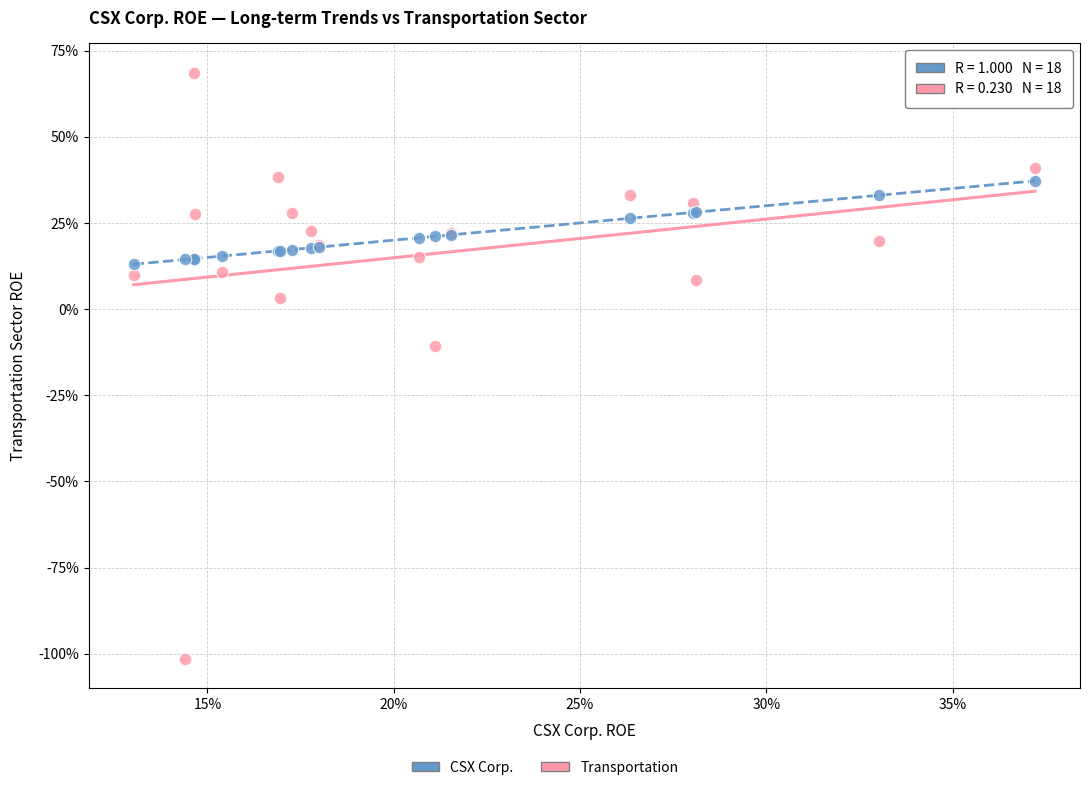

Which series reaches the minimum Y coordinate?

Transportation